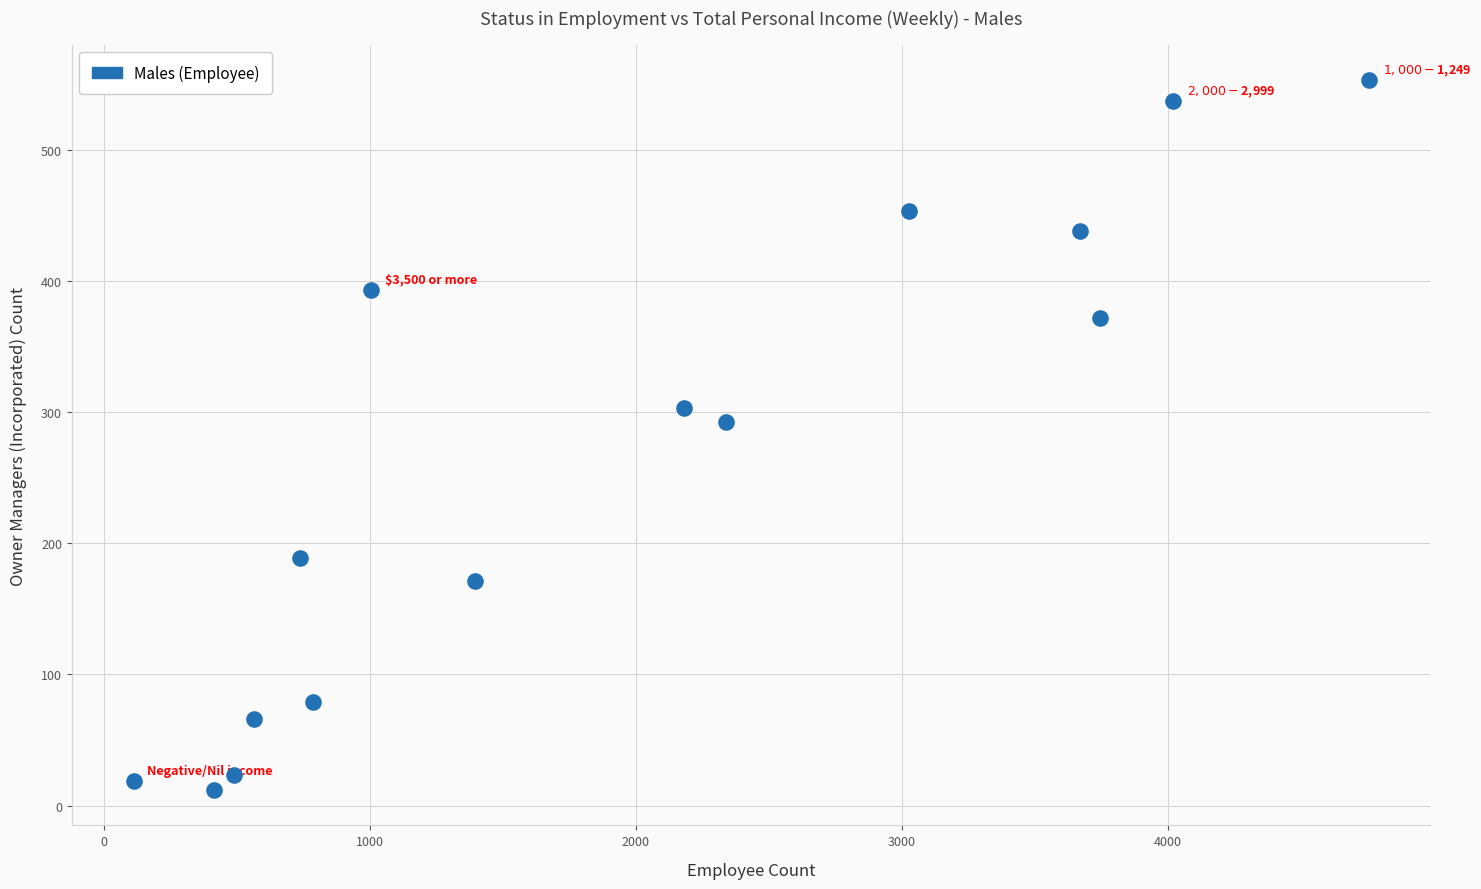

What is the range of Y values (max minus min)?

541